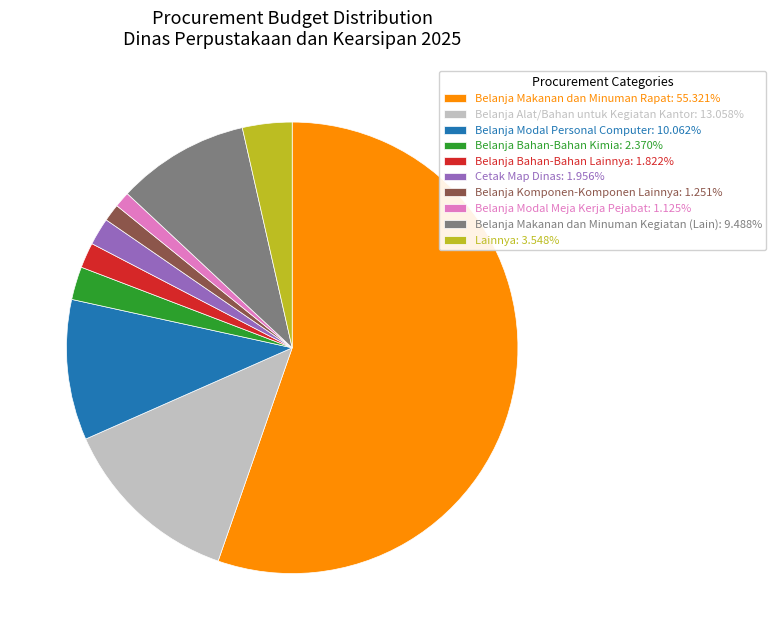

How many segments does this pie chart have?

10